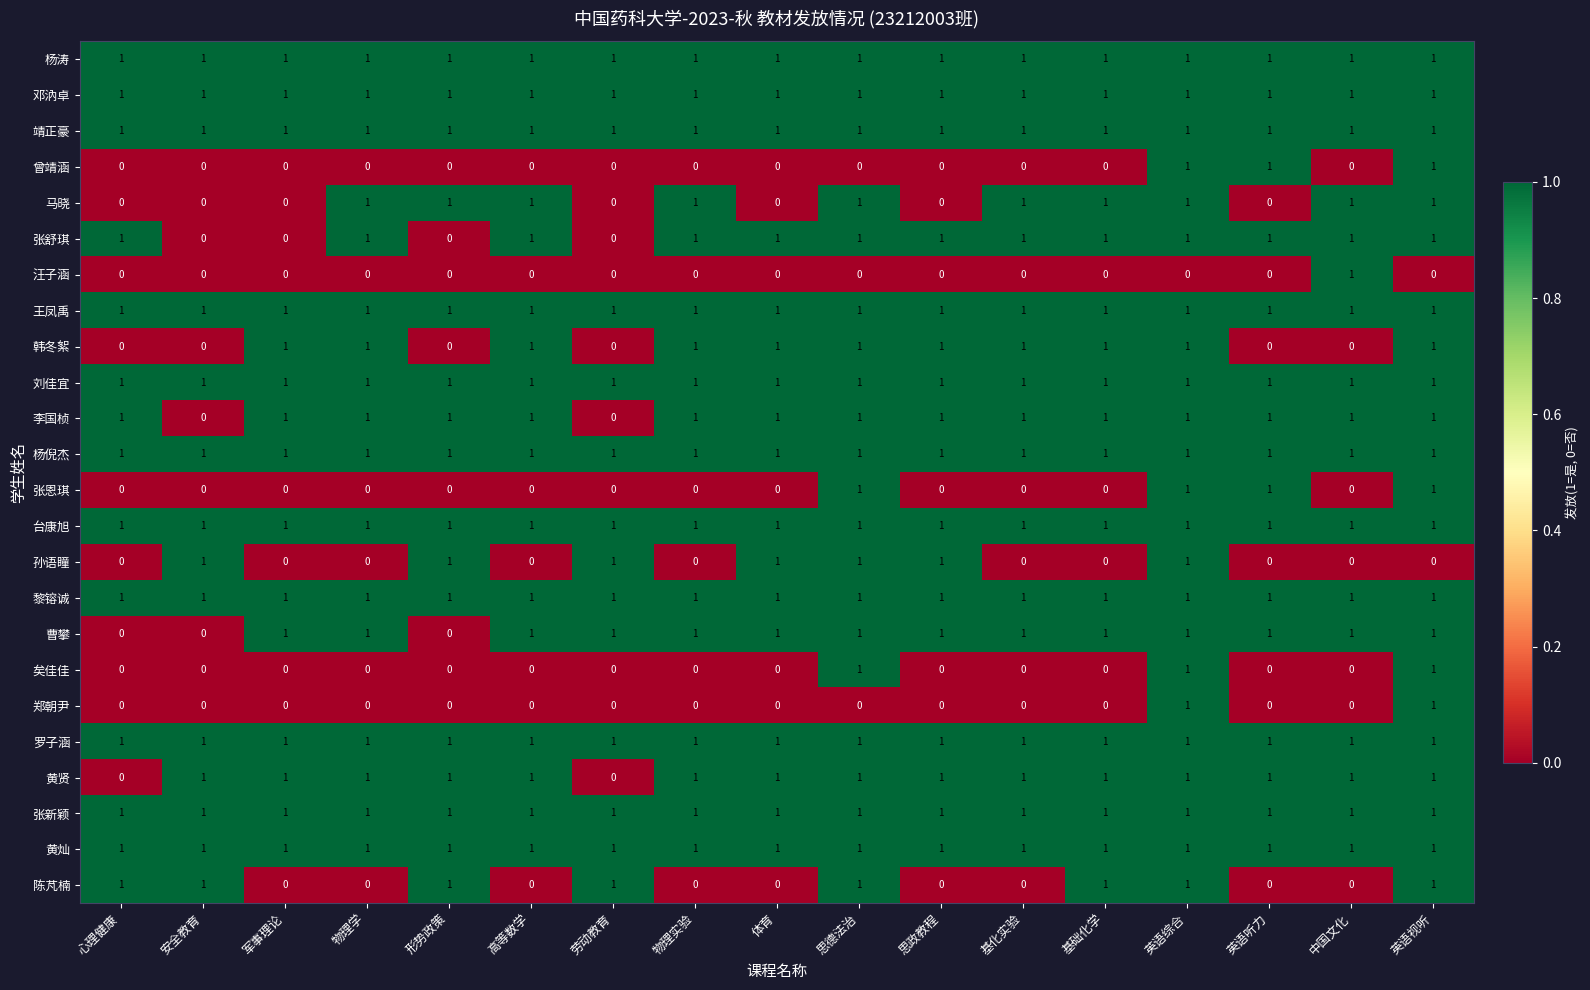

The value of 曹攀 at 高等数学 is 0. True or false?

False